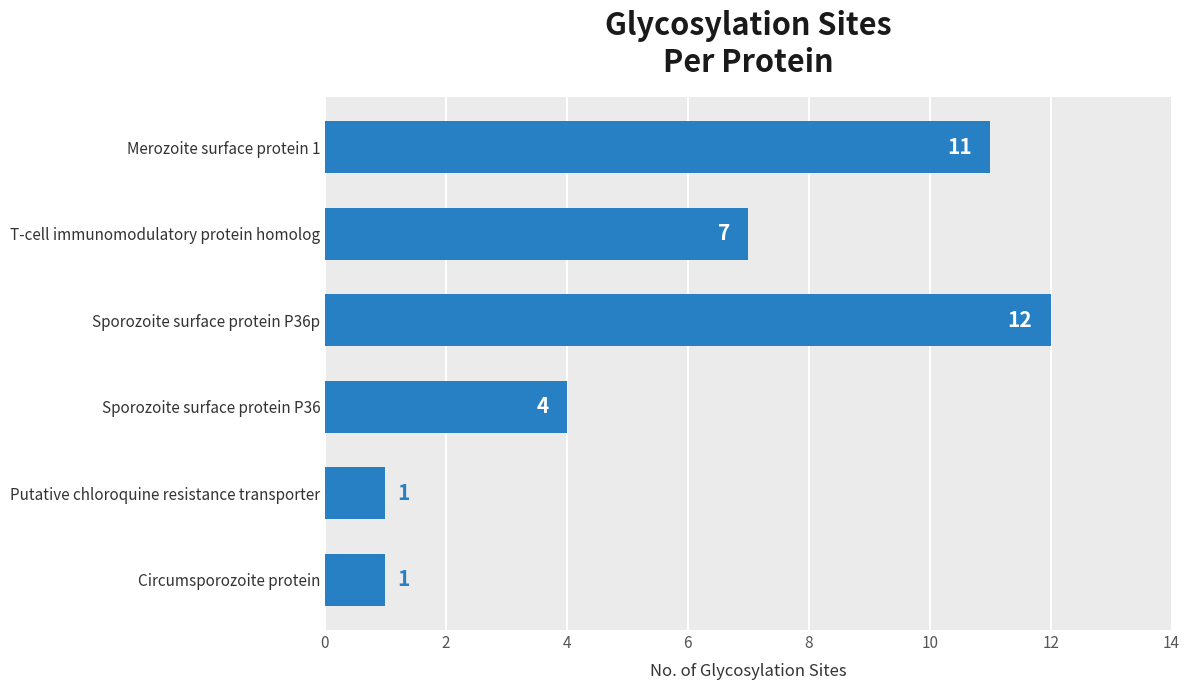

What is the greatest value displayed?

12